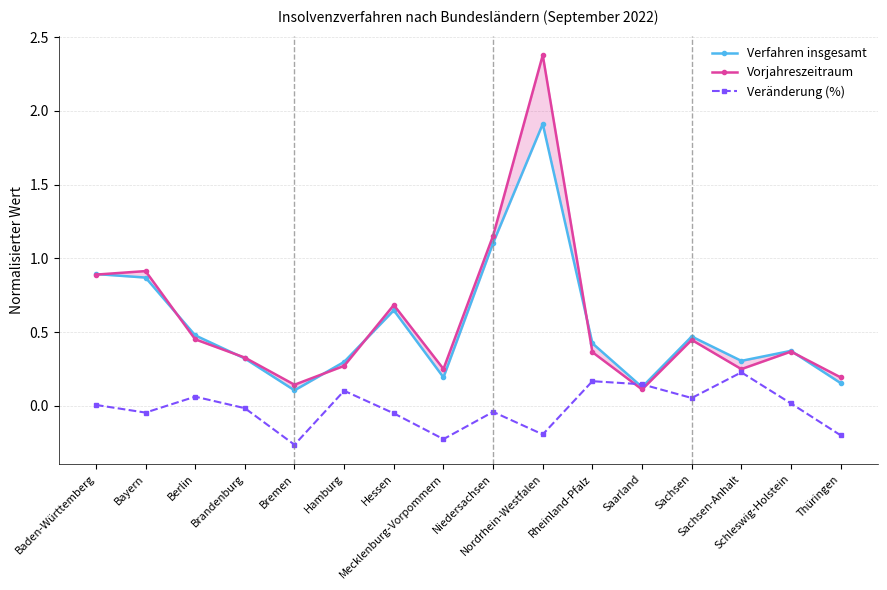

How many interior local valleys does the Verfahren insgesamt series have?

4